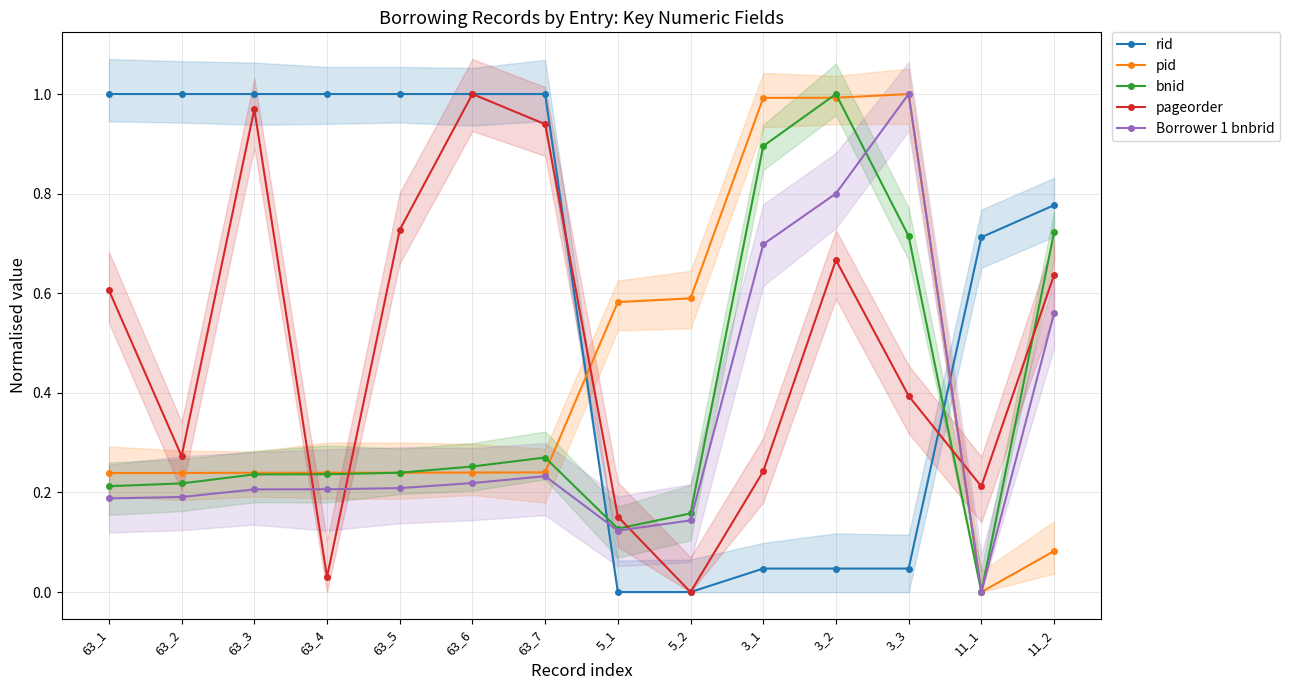

The bnid series shows 0.7 at 11_2. True or false?

True